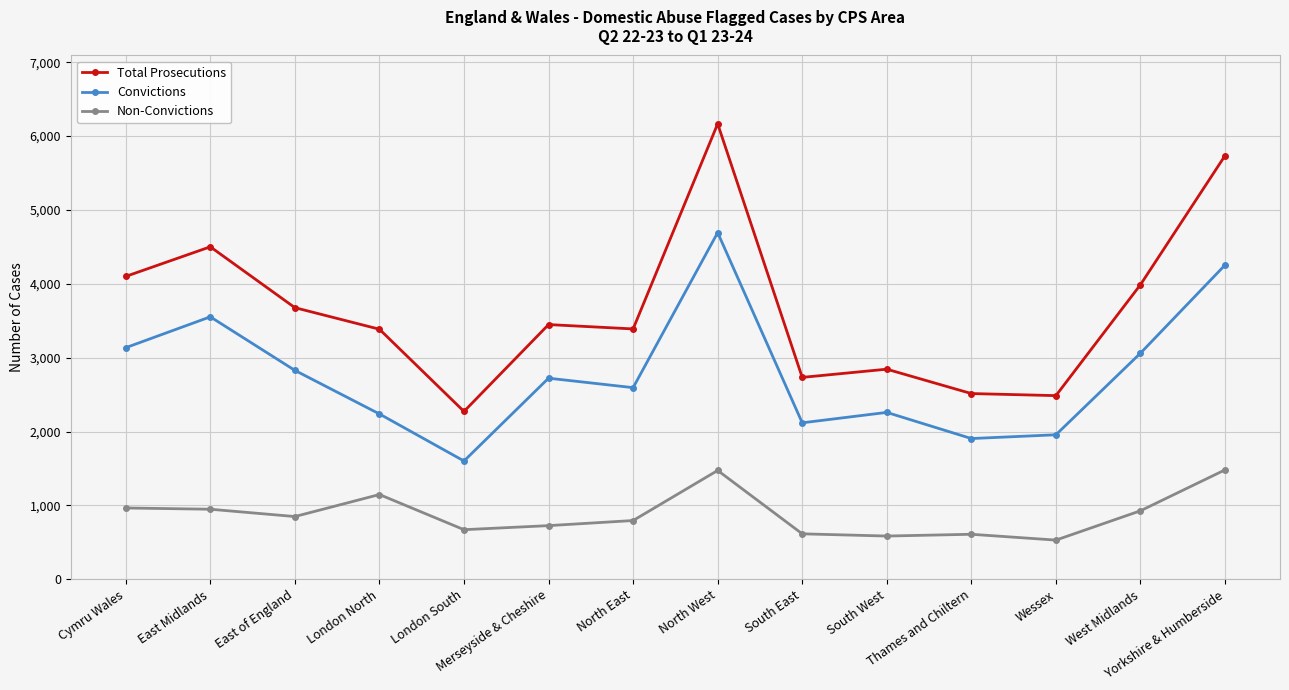

Which series has the largest total across all categories?

Total Prosecutions